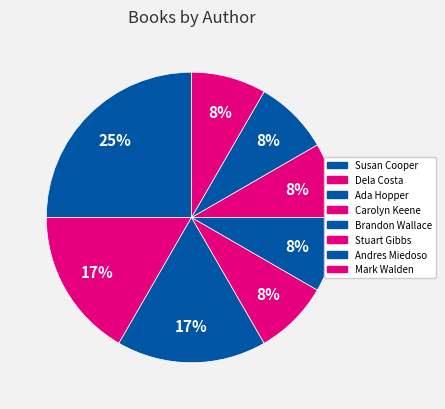

What is the smallest slice in the pie chart?

Brandon Wallace (474910068)